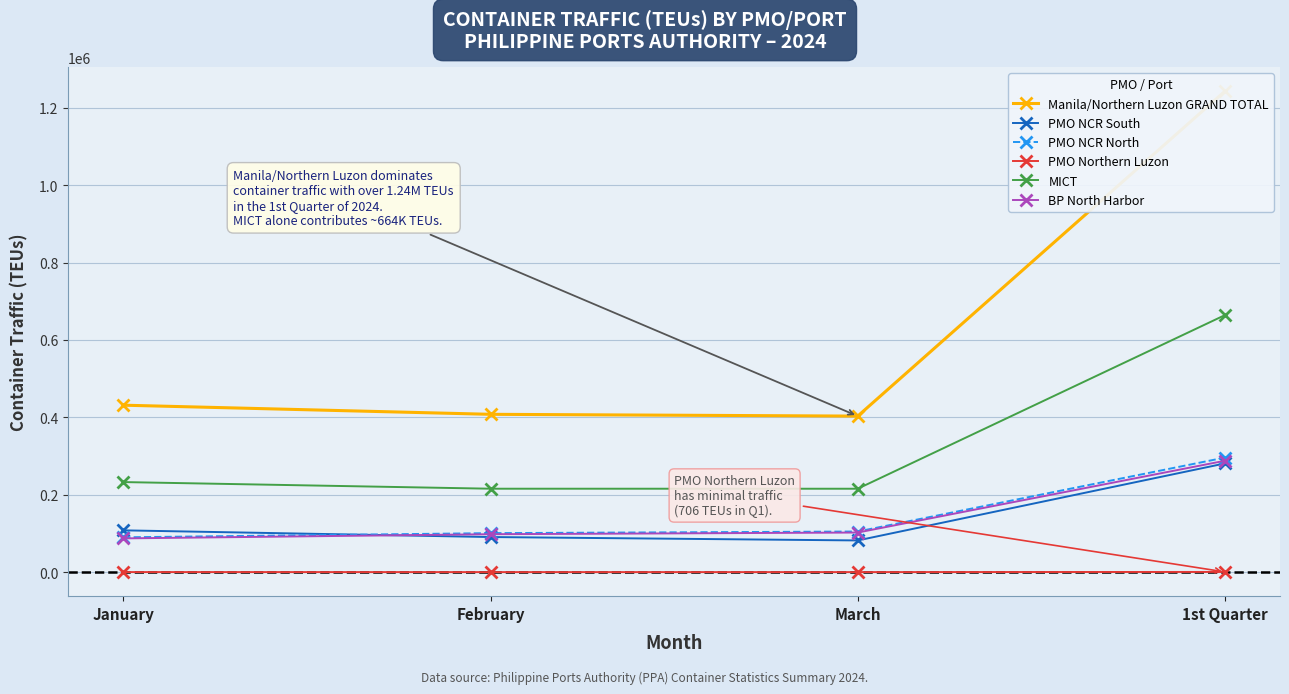

Reading right to left, transcribe all the data shown in this chart.

Manila/Northern Luzon GRAND TOTAL: 1st Quarter=1242611.5	March=403249.8	February=407879.8	January=431482.0
PMO NCR South: 1st Quarter=281007.8	March=82035.5	February=90832.8	January=108139.5
PMO NCR North: 1st Quarter=296125.2	March=105079.5	February=100914.8	January=90131.0
PMO Northern Luzon: 1st Quarter=706.0	March=211.0	February=202.0	January=293.0
MICT: 1st Quarter=664172.5	March=215639.8	February=215694.2	January=232838.5
BP North Harbor: 1st Quarter=287935.2	March=102458.5	February=98133.8	January=87343.0